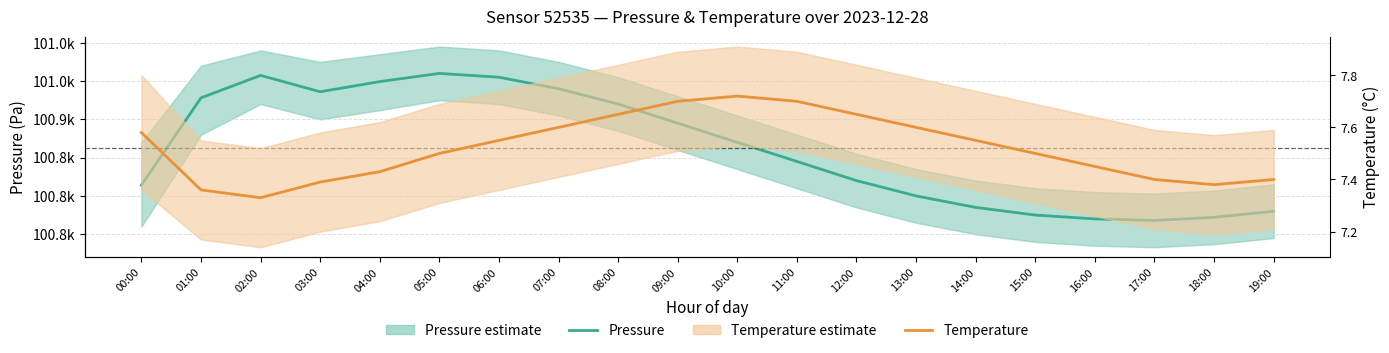

At how many categories does at least one series exceed 34025?

20